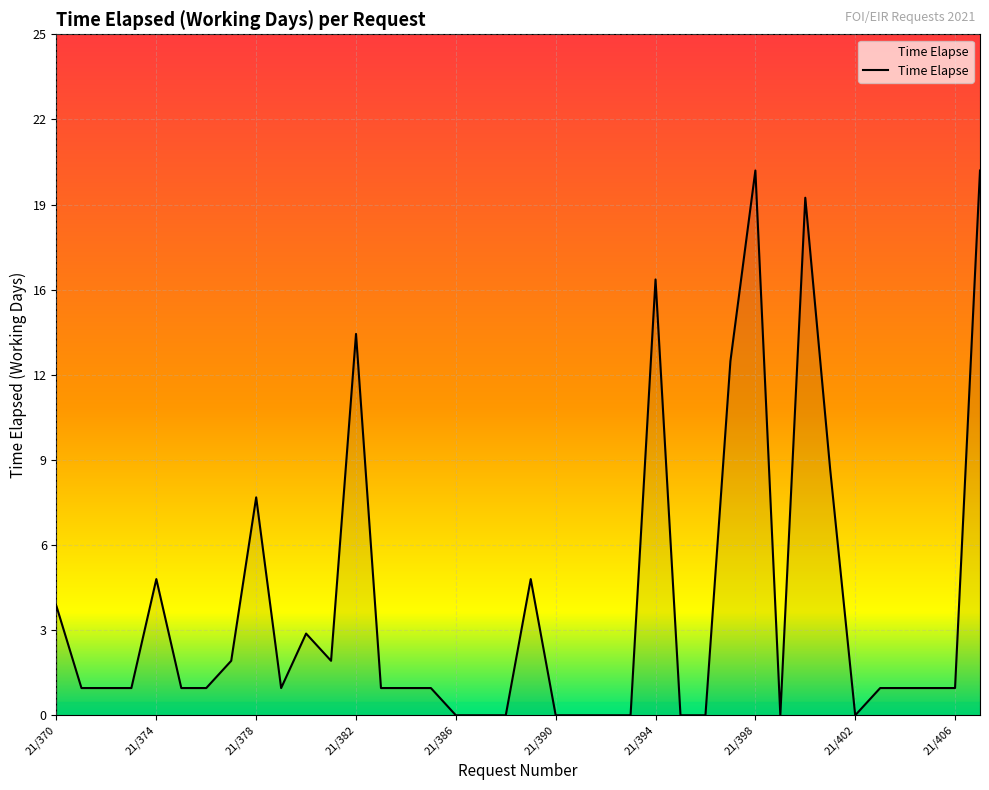

Does the chart display data point markers on the line(s)?

No